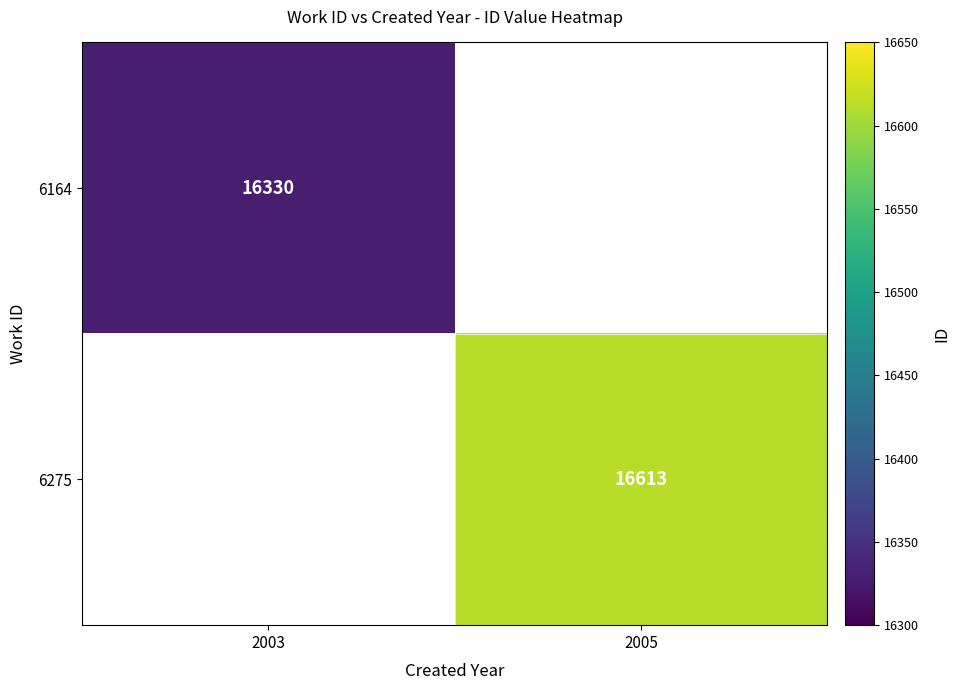

Is it true that 6275 equals 11142 at 2005?

False